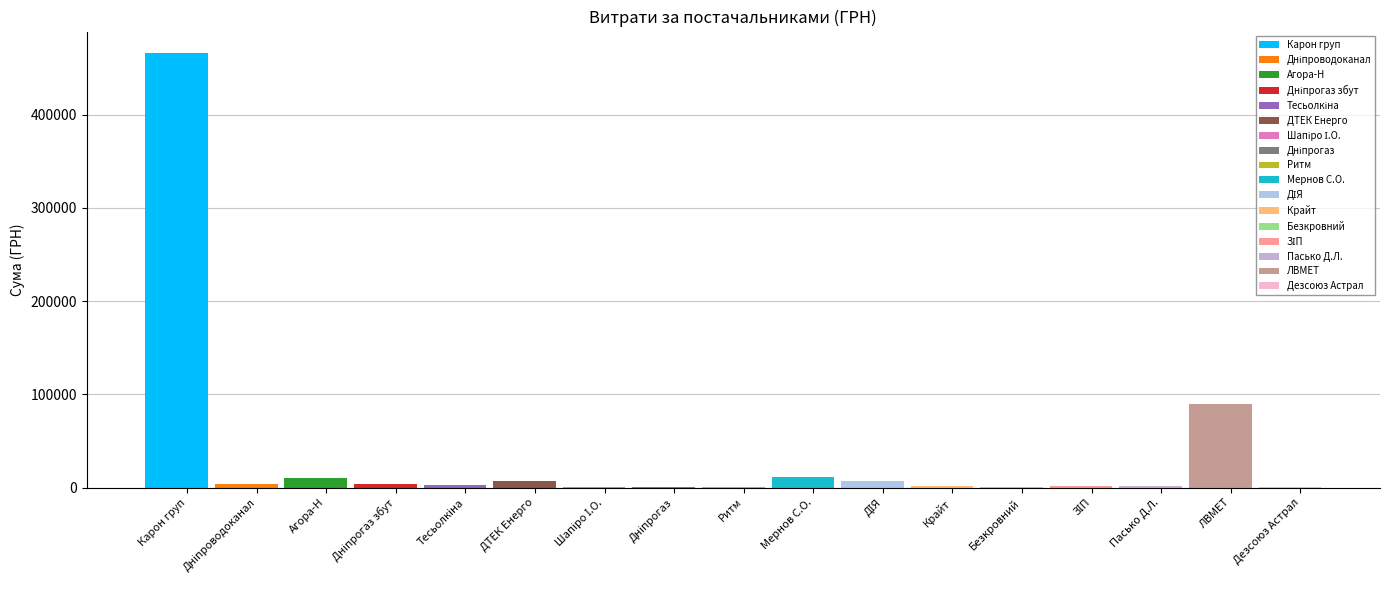

What is the change in value from Агора-Н to Мернов С.О.?

+997.1